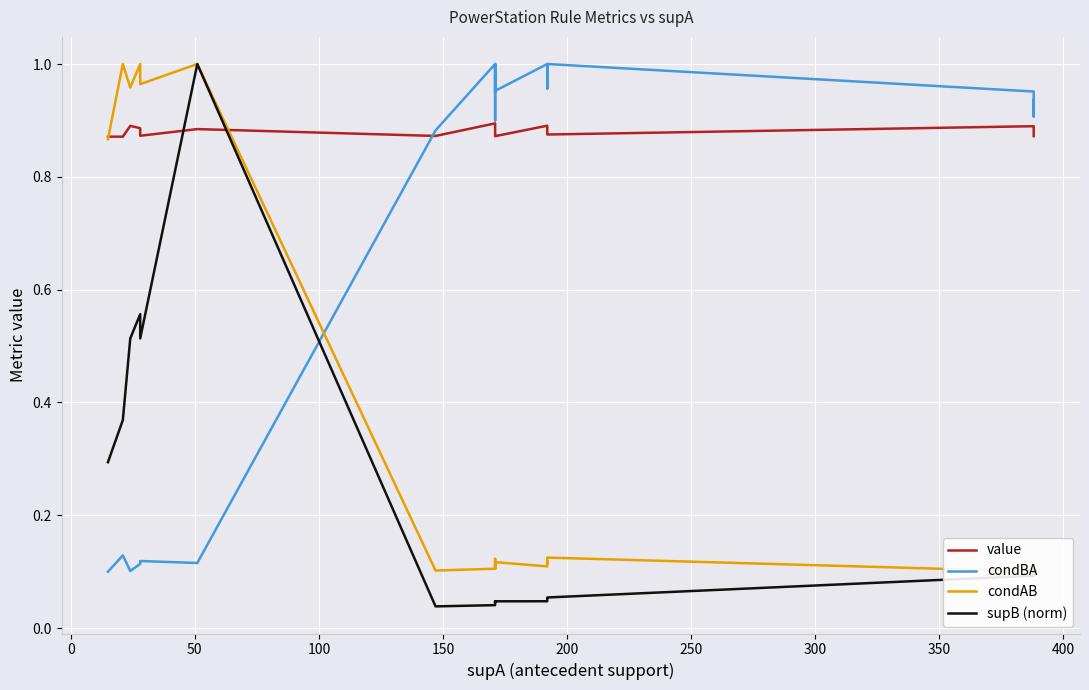

Which series has the largest total across all categories?

value